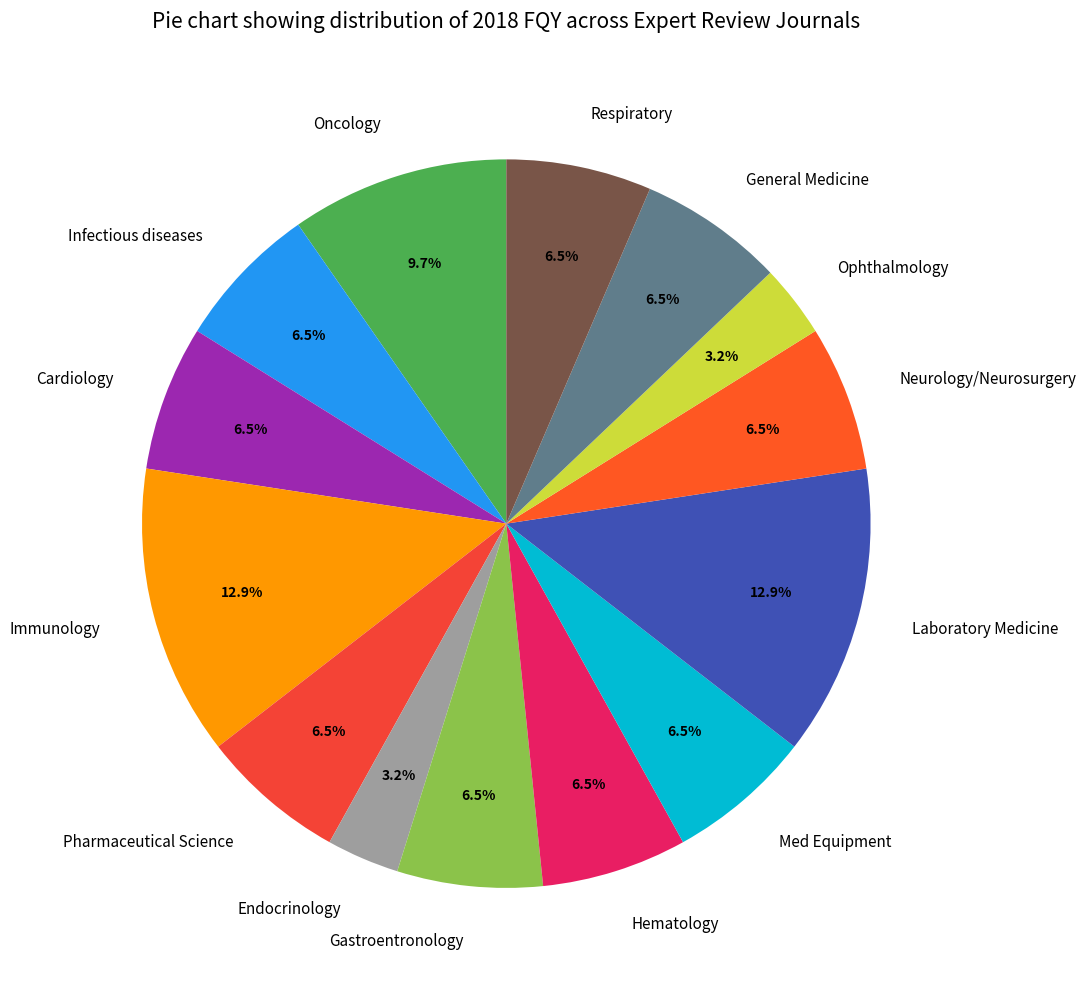

What portion of the pie excludes Pharmaceutical Science?

93.5%